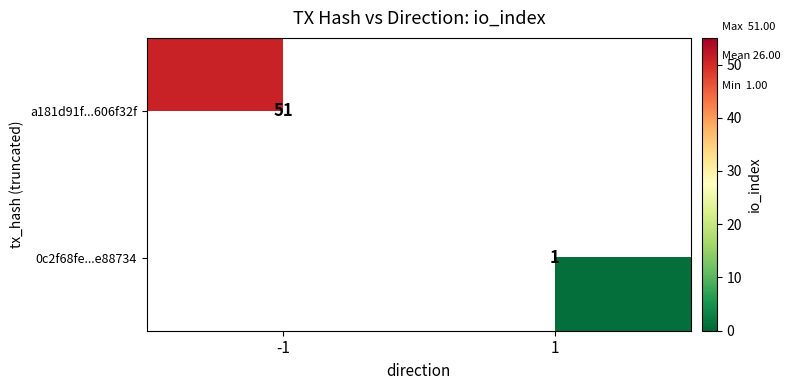

Which label corresponds to the largest value in the chart?

-1